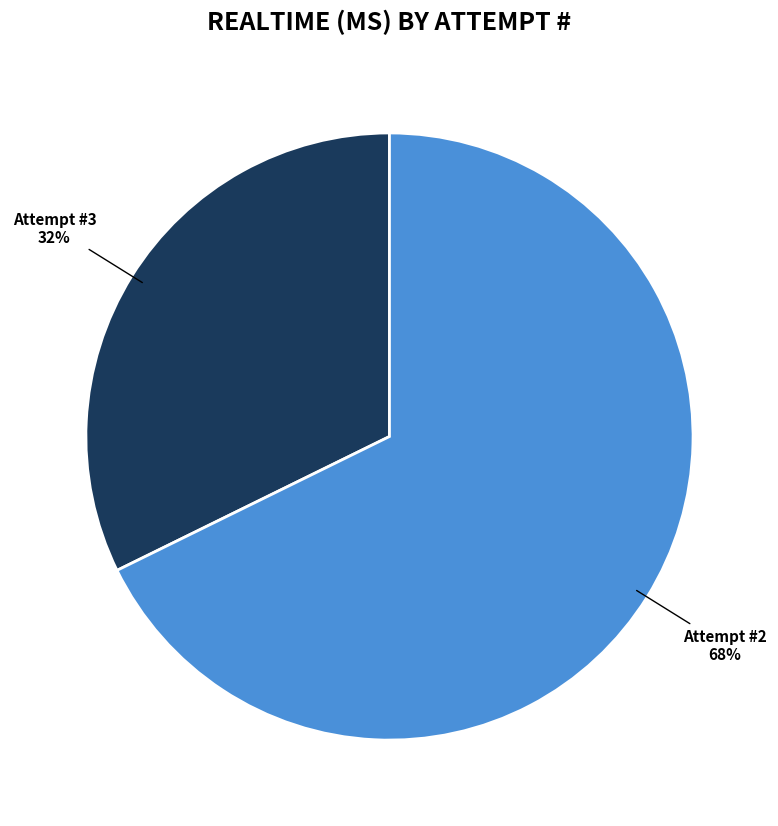

Count the number of slices in the pie.

2